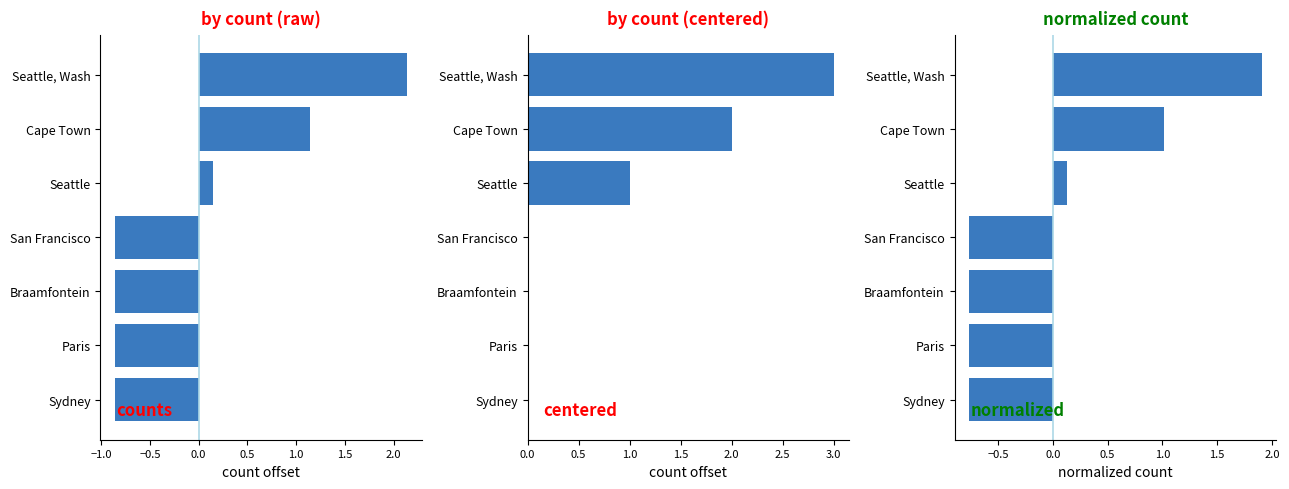

The by count (raw) series shows -1.3 at San Francisco. True or false?

False